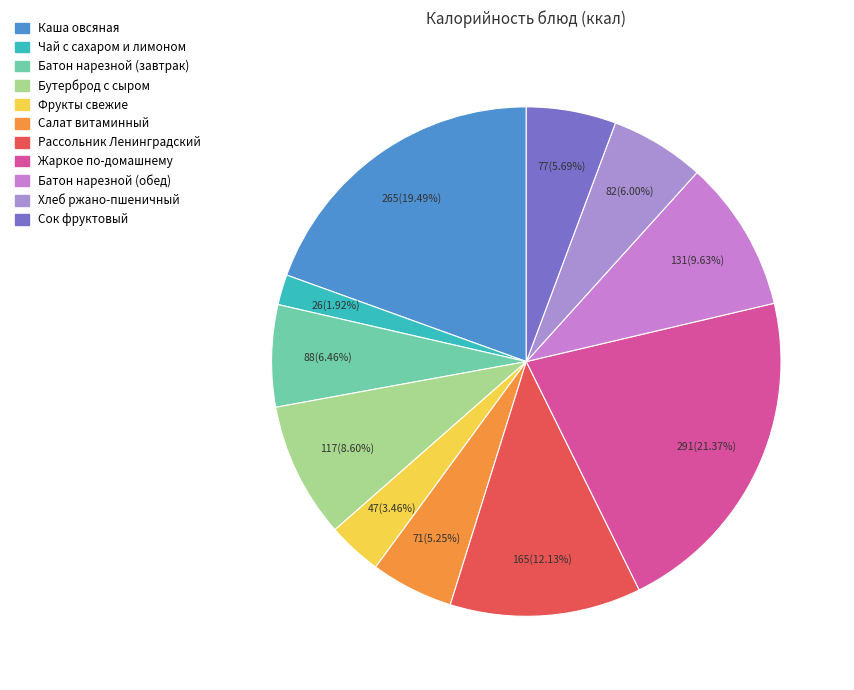

To the nearest percent, what is the difference between the Жаркое по-домашнему and Батон нарезной (обед) slice percentages?

12%